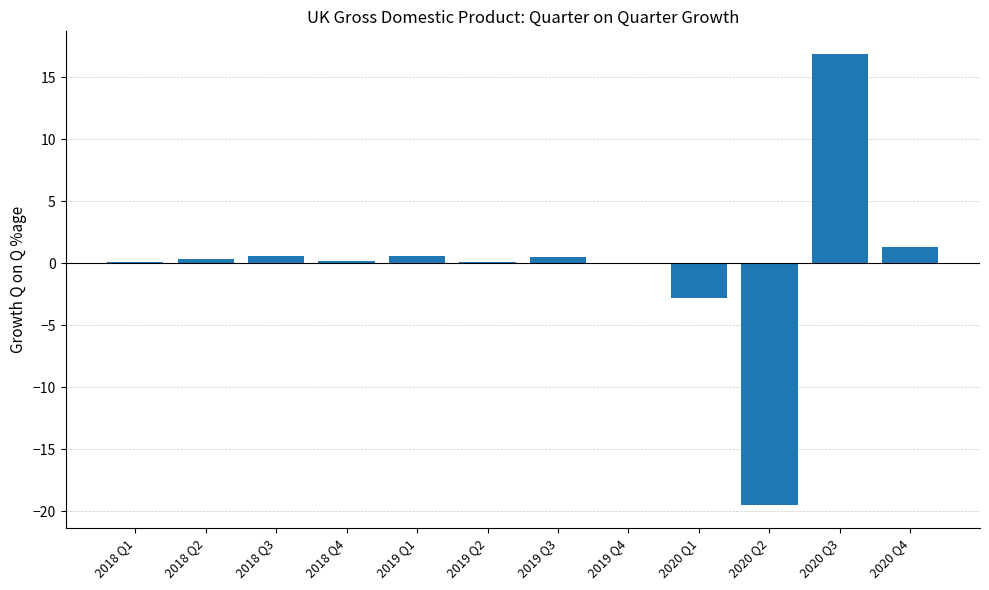

What is the greatest value displayed?

16.9